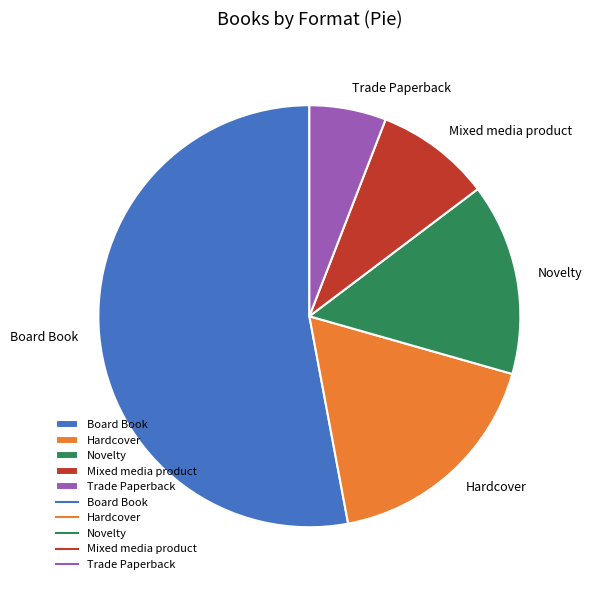

Count the number of slices in the pie.

5